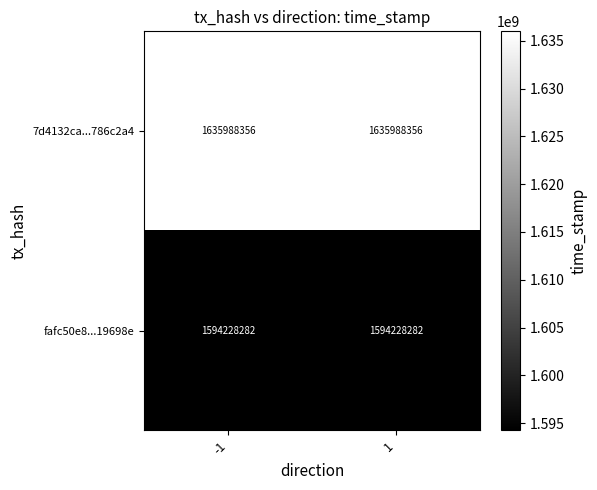

The value of 7d4132ca...786c2a4 at -1 is 946689957. True or false?

False